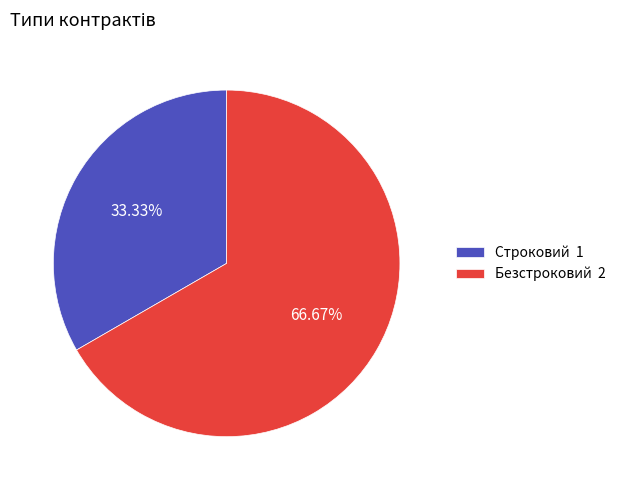

Approximately how many times larger is the value at Строковий compared to Безстроковий?

0.5